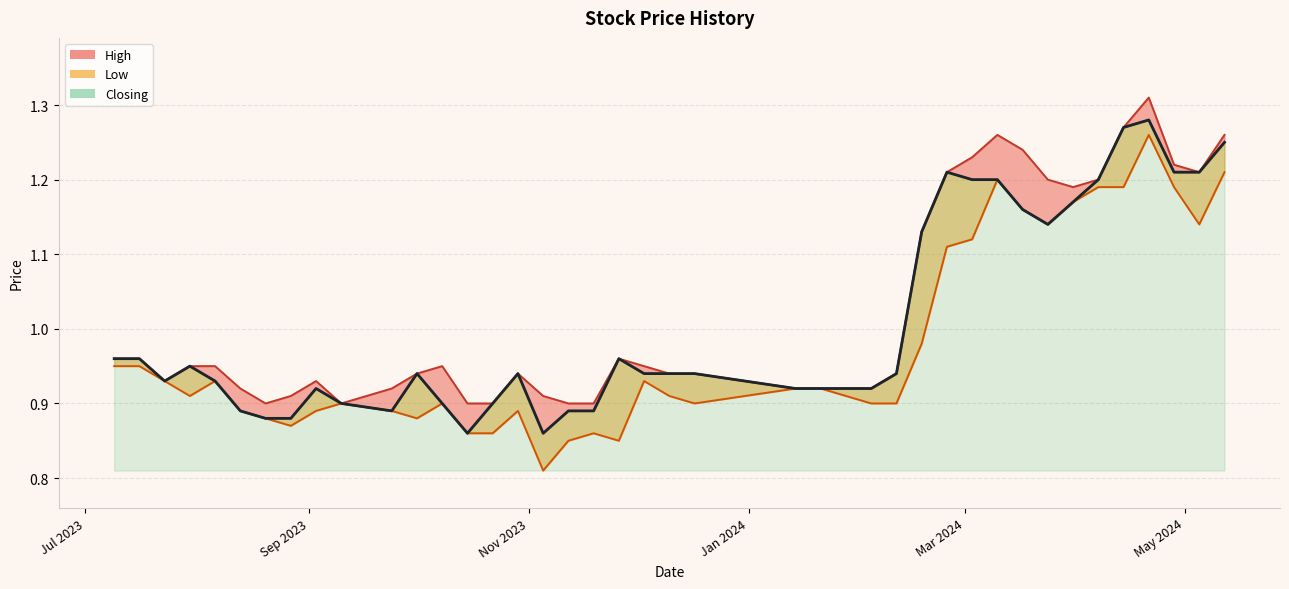

True or false: Closing and Low intersect in this chart.

False